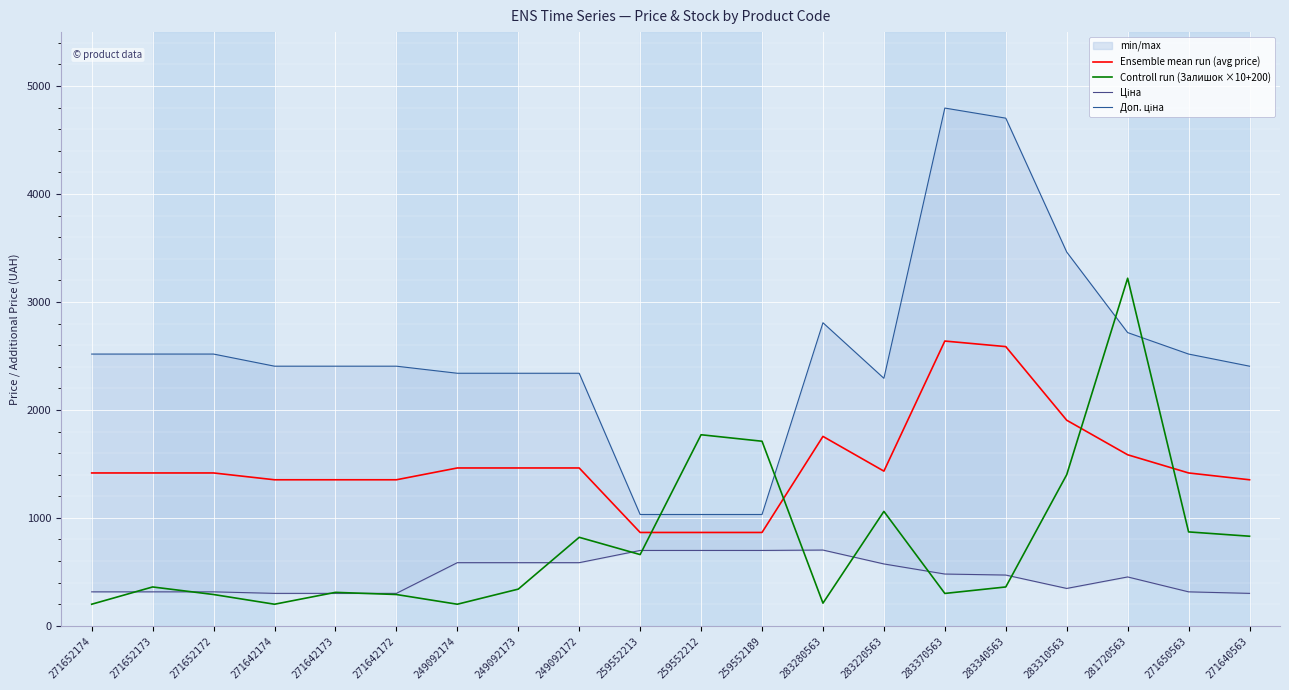

What is the smallest value displayed?

200.0